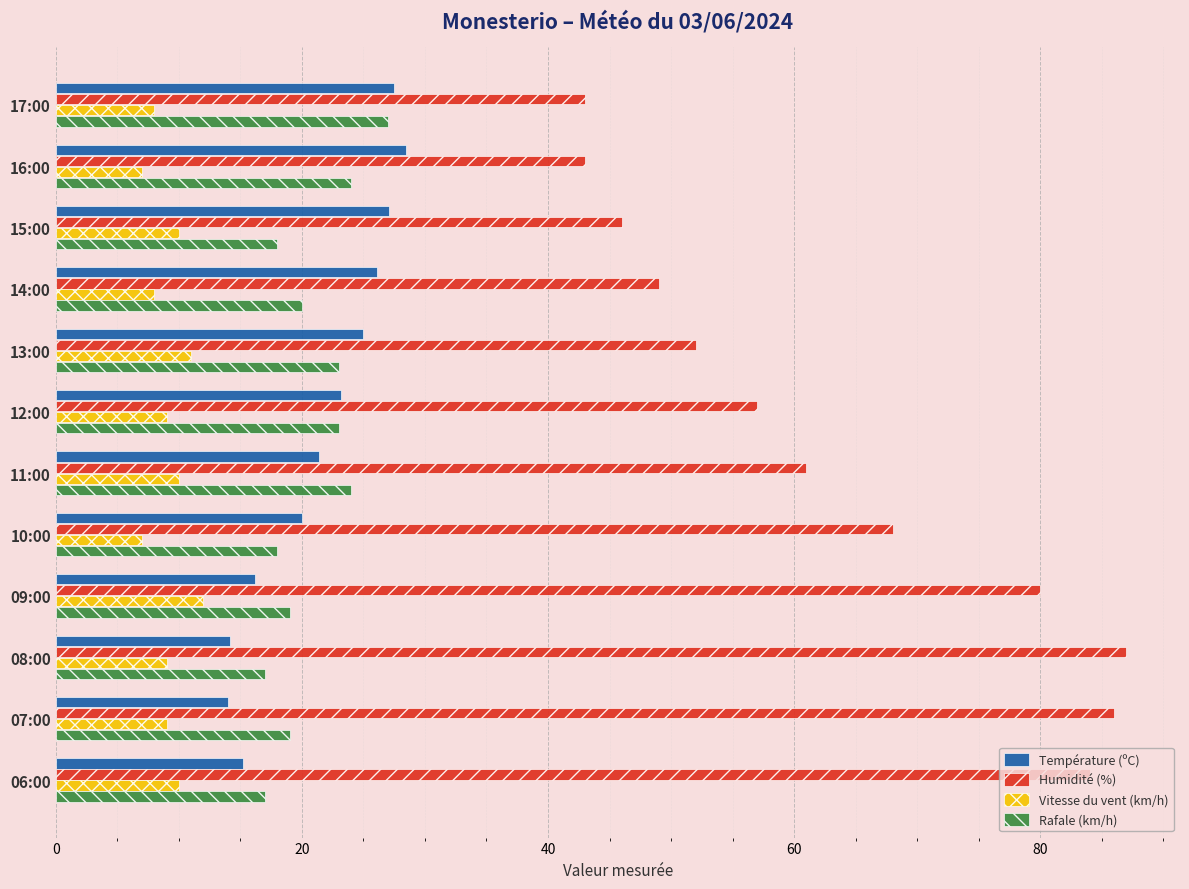

What is the difference between the Humidité (%) values at 14:00 and 16:00?

6.0